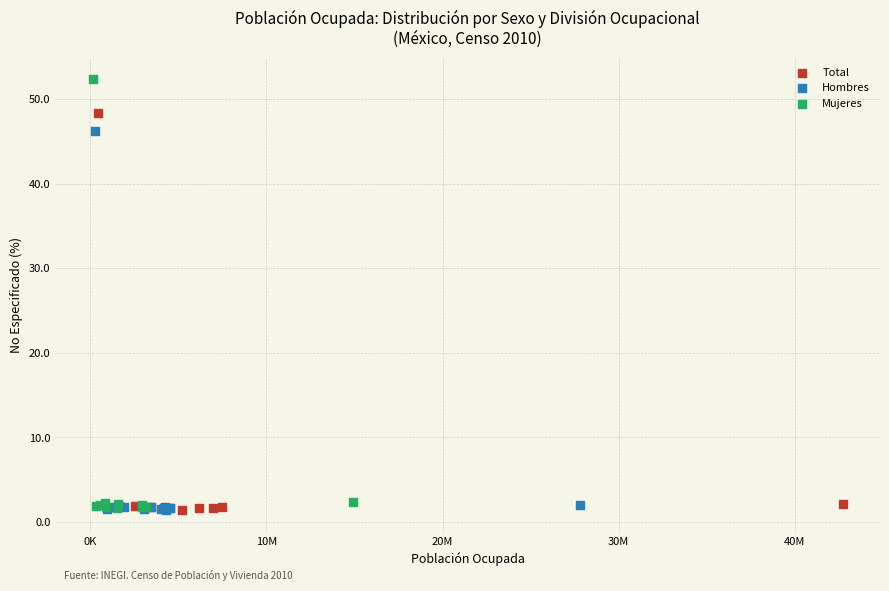

Which series has the widest spread of Y values?

Mujeres